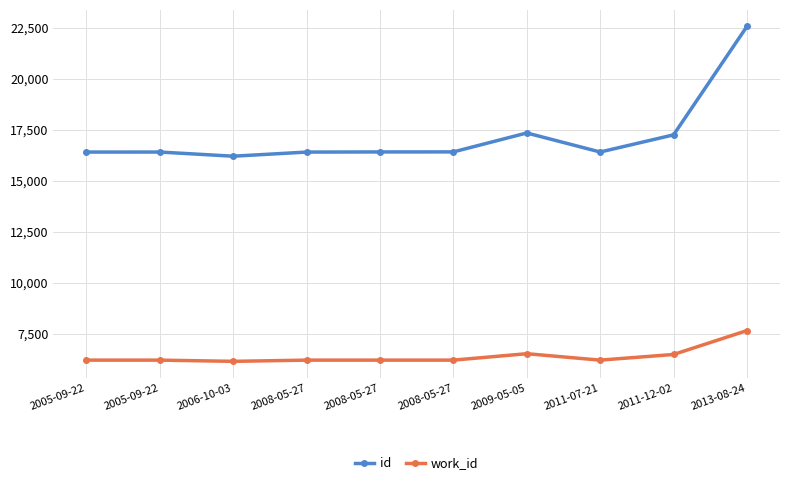

At which category does id reach its first local peak?

2005-09-22